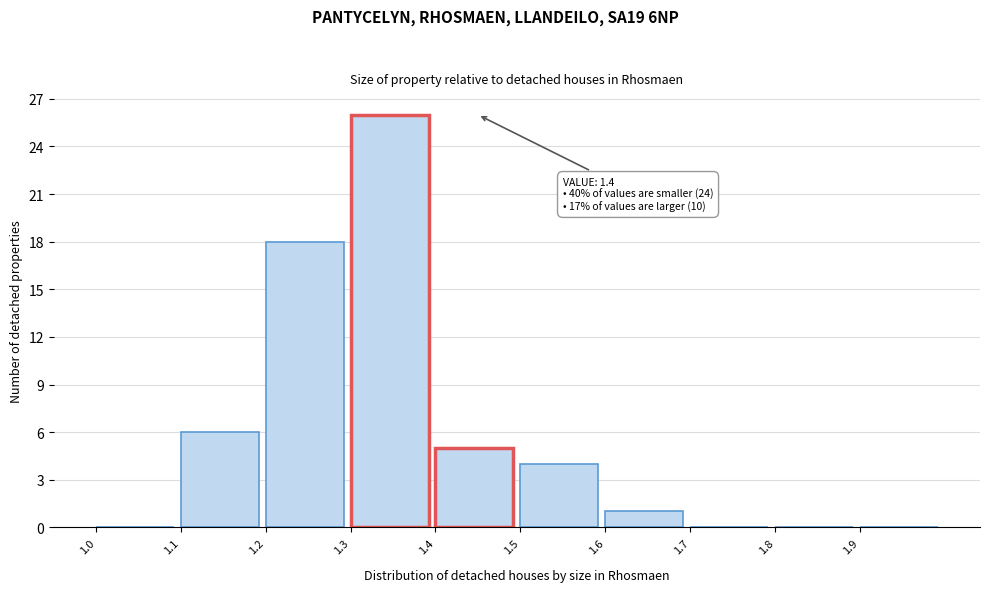

Over which range of the x-axis is the bar tallest?

1.3 to 1.4